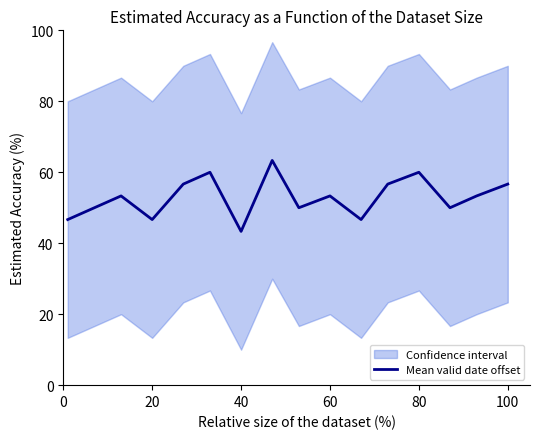

The value of Mean valid date offset at 60 is 87.2. True or false?

False